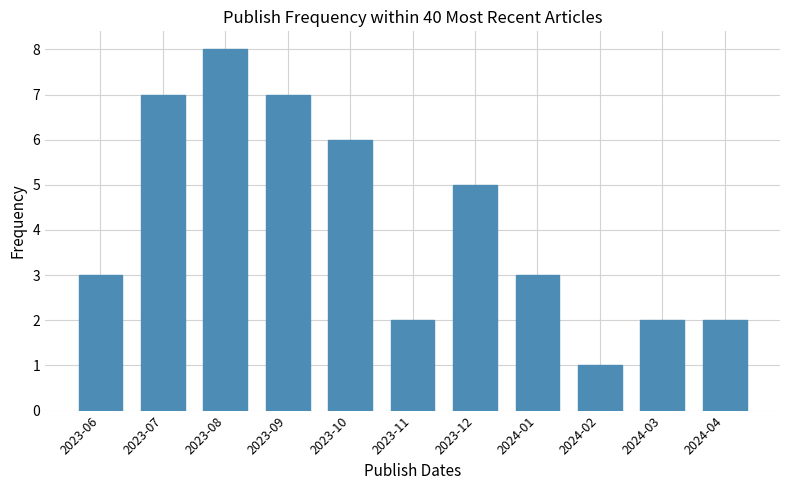

Reading right to left, extract all data points from this chart.

2024-04=2	2024-03=2	2024-02=1	2024-01=3	2023-12=5	2023-11=2	2023-10=6	2023-09=7	2023-08=8	2023-07=7	2023-06=3